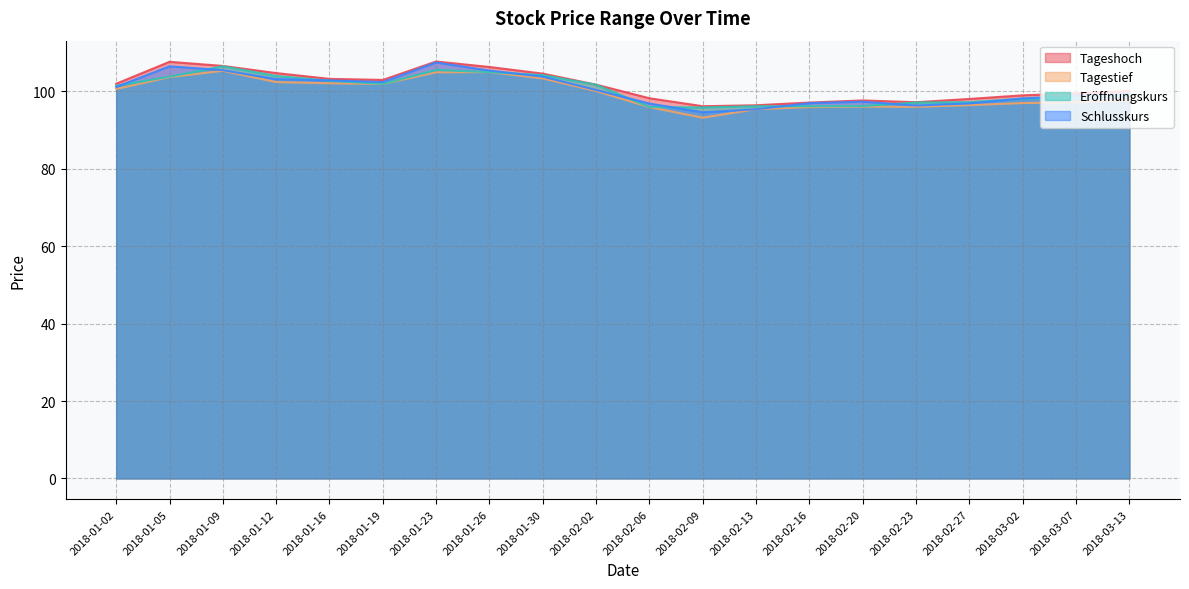

Which has a higher value, 2018-01-26 or 2018-03-07?

2018-01-26